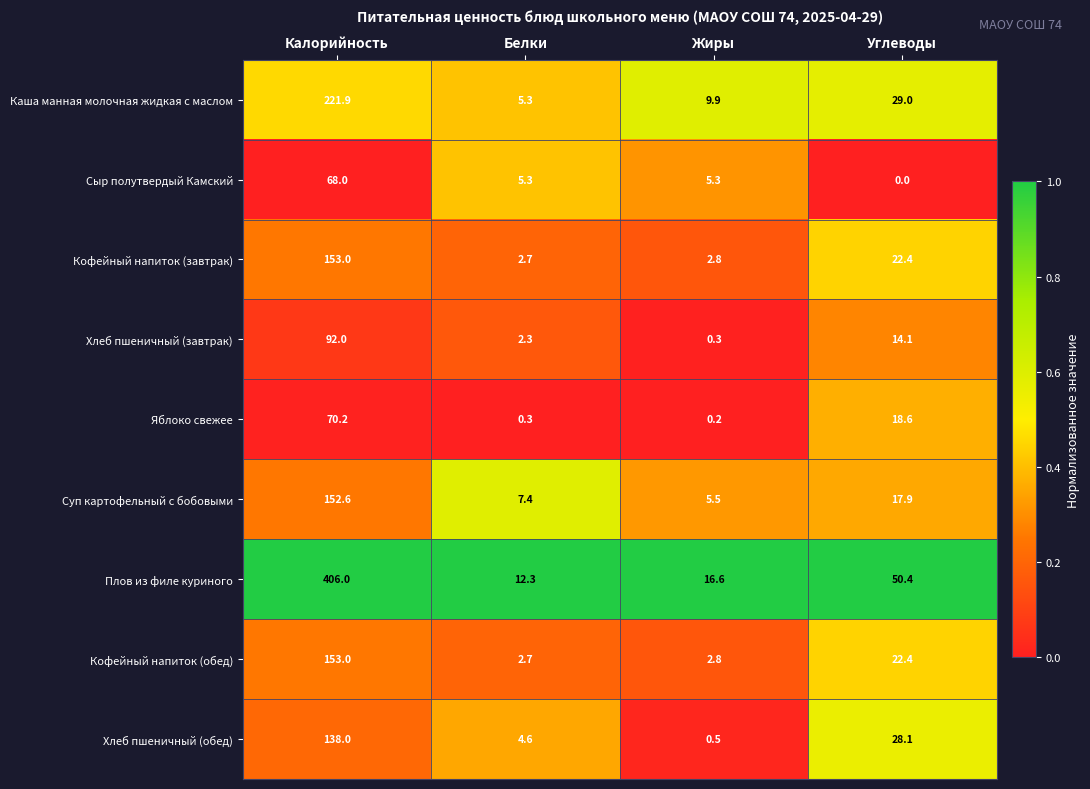

True or false: Суп картофельный с бобовыми has a value of 7.4 at Белки.

True